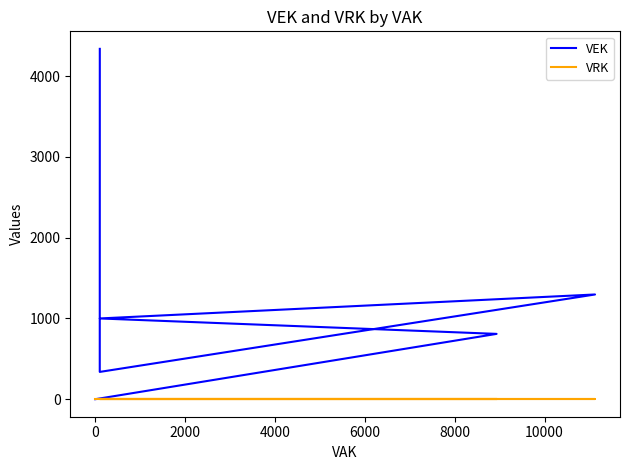

Is the value of VRK at 8 greater than the value of VEK at 12?

No